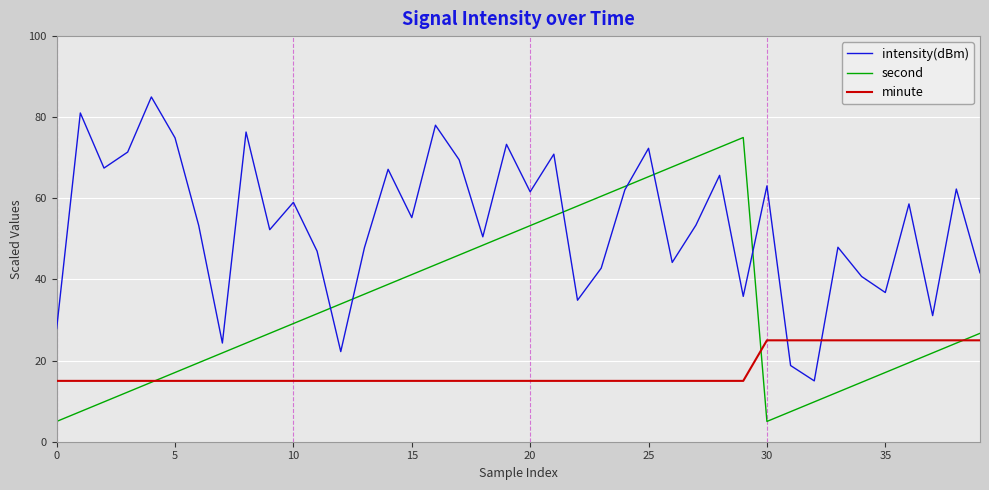

How many interior local peaks does the intensity(dBm) series have?

14